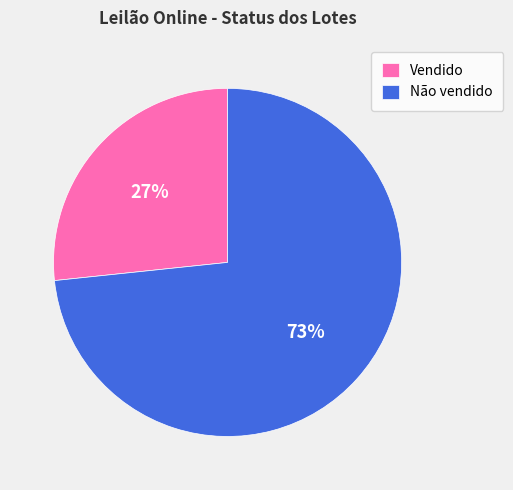

Which slice is the smallest?

Vendido